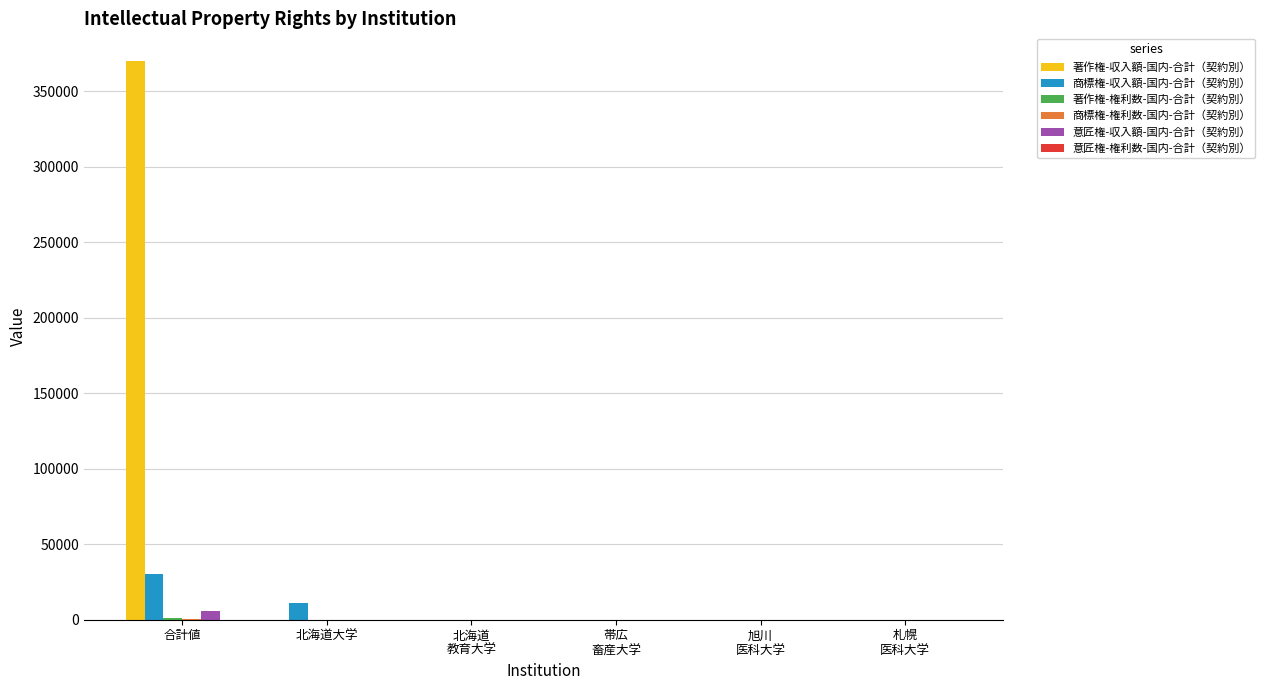

How many series are shown in this chart?

6